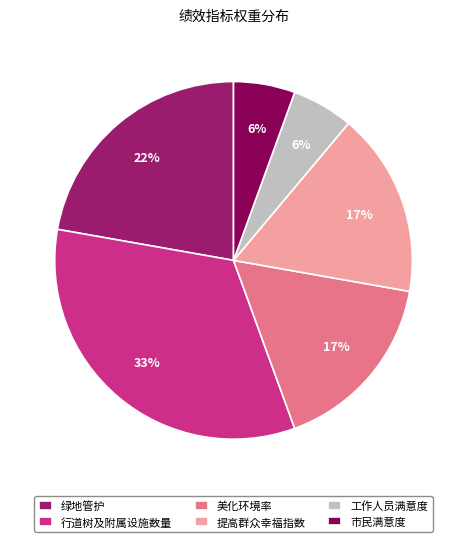

Which has a higher value, 工作人员满意度 or 提高群众幸福指数?

提高群众幸福指数